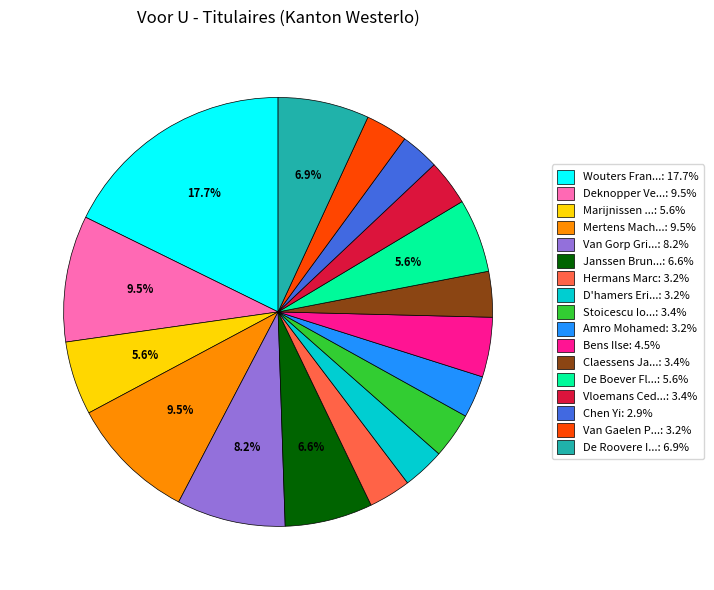

Is there any slice that represents more than half of the pie?

No